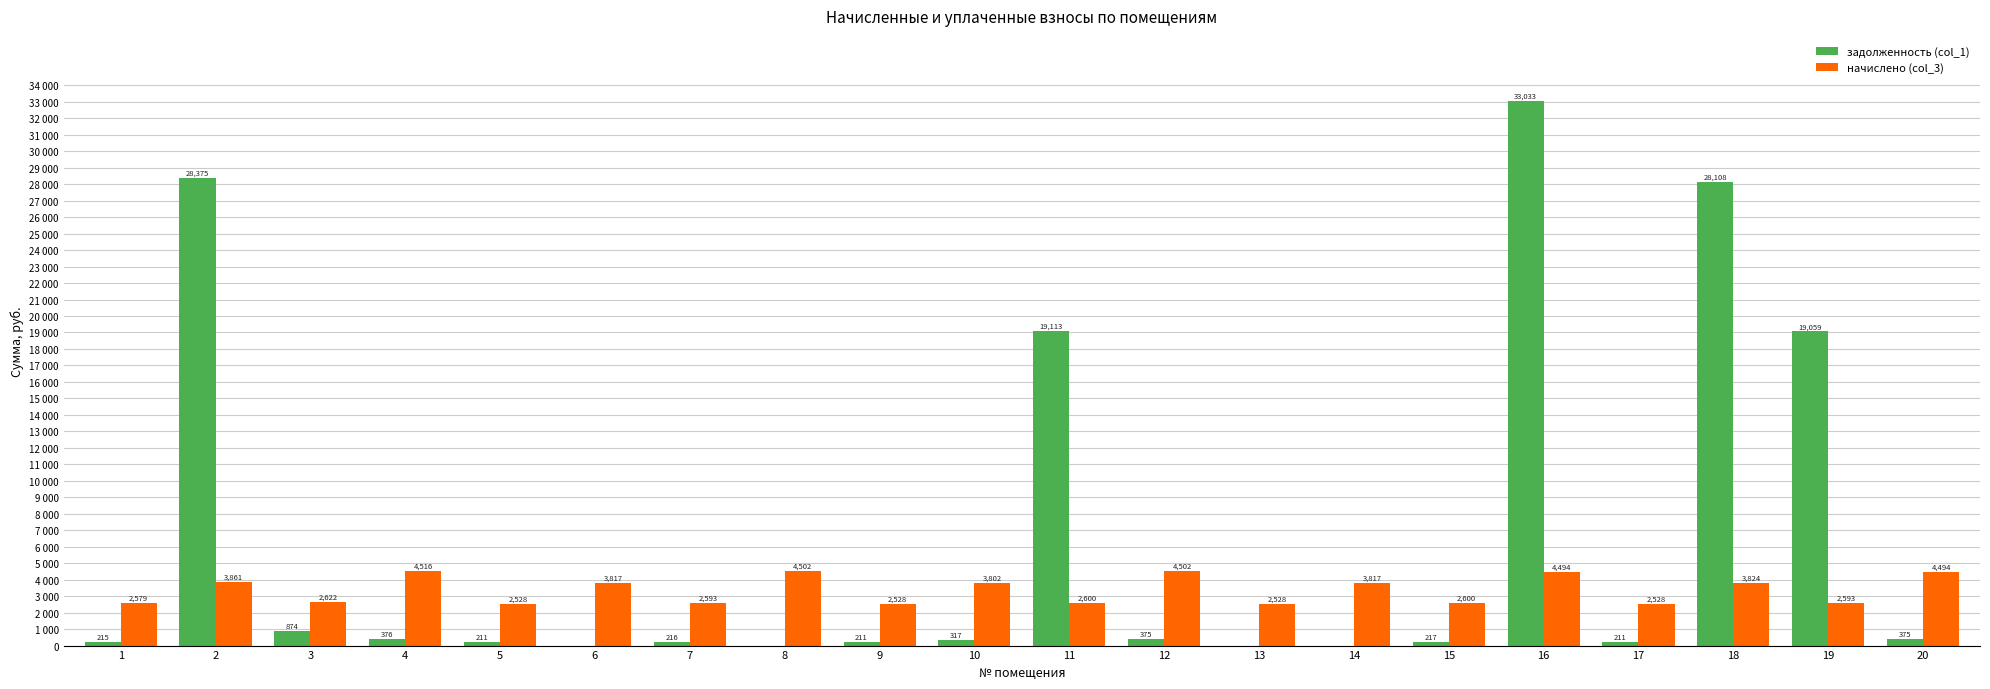

What is the maximum value for начислено (col_3)?

4516.1